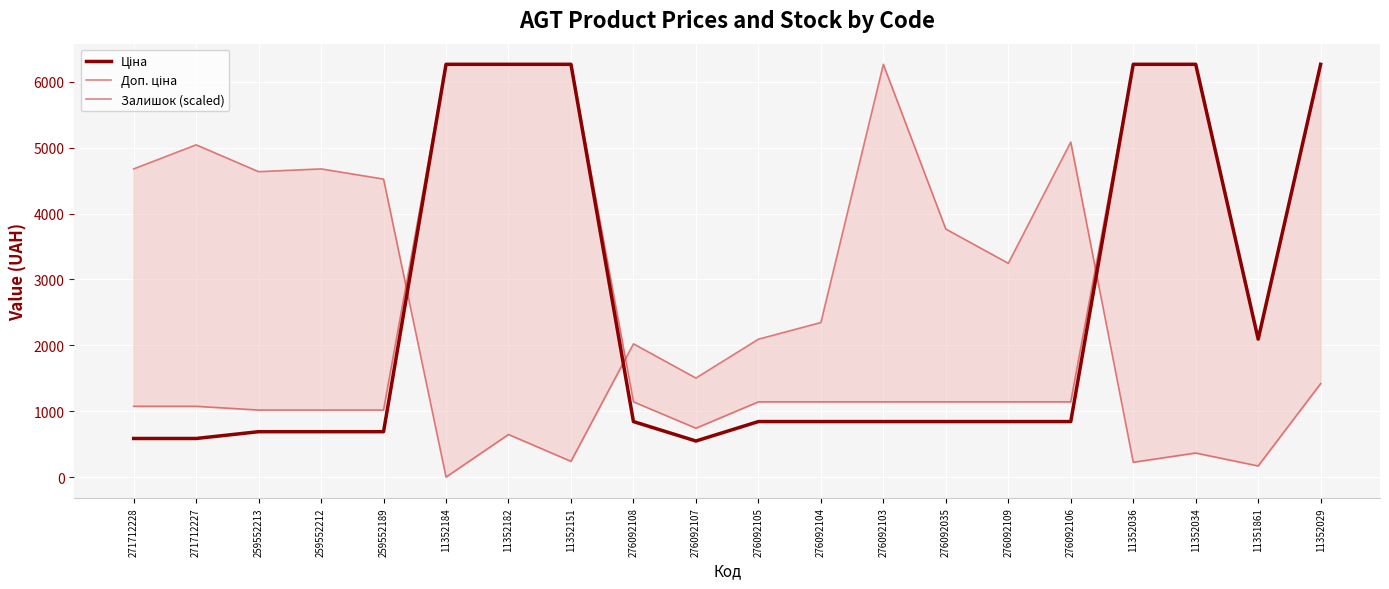

Which series has the largest range (max minus min)?

Залишок (scaled)